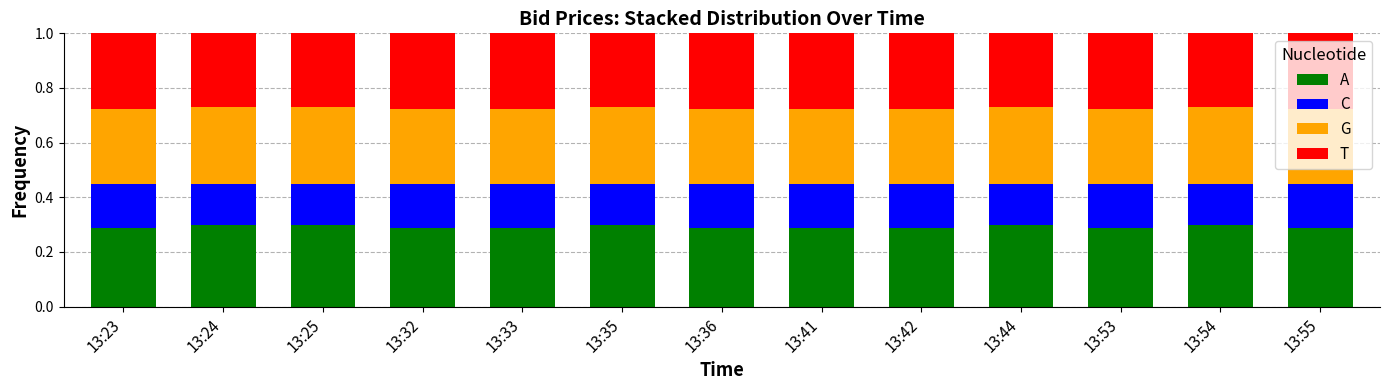

At how many categories does at least one series exceed 0?

13